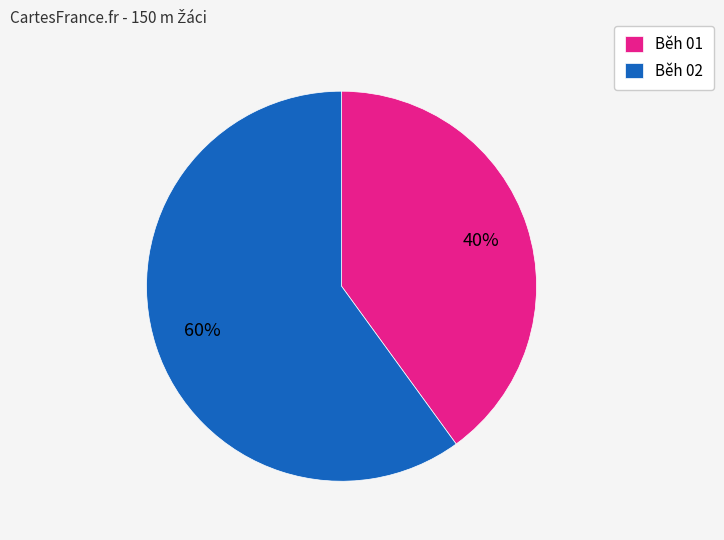

What is the smallest slice in the pie chart?

Běh 01